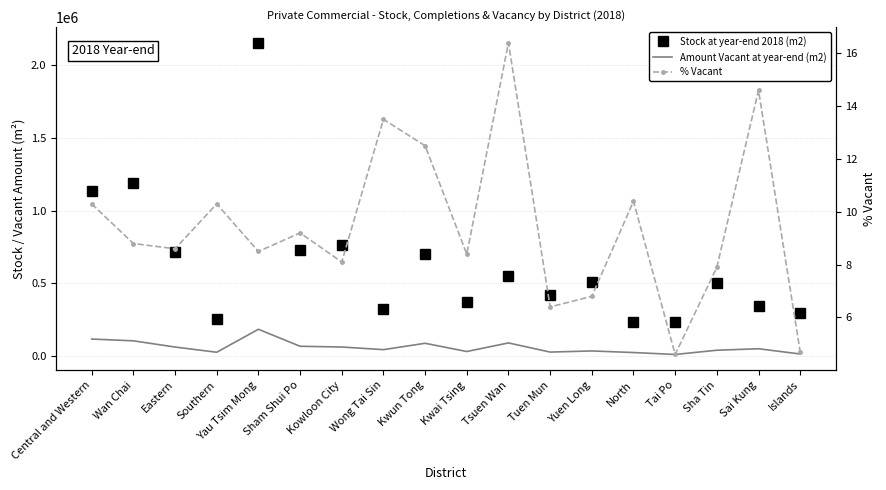

True or false: % Vacant and Stock at year-end 2018 (m2) cross at least once.

False